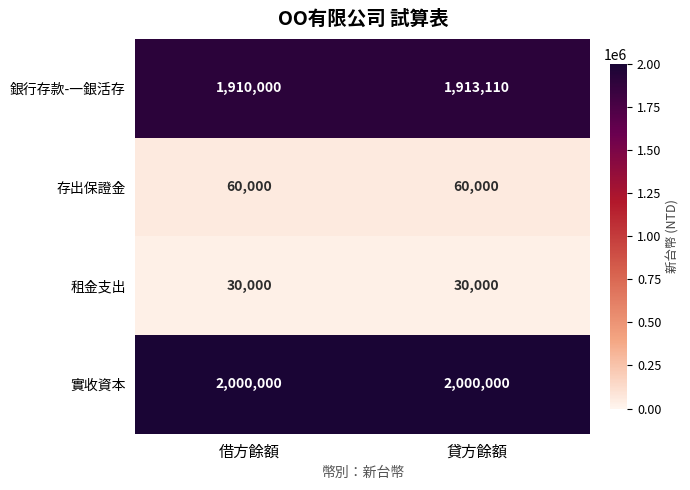

What is the sum of all 銀行存款-一銀活存 values?

3823110